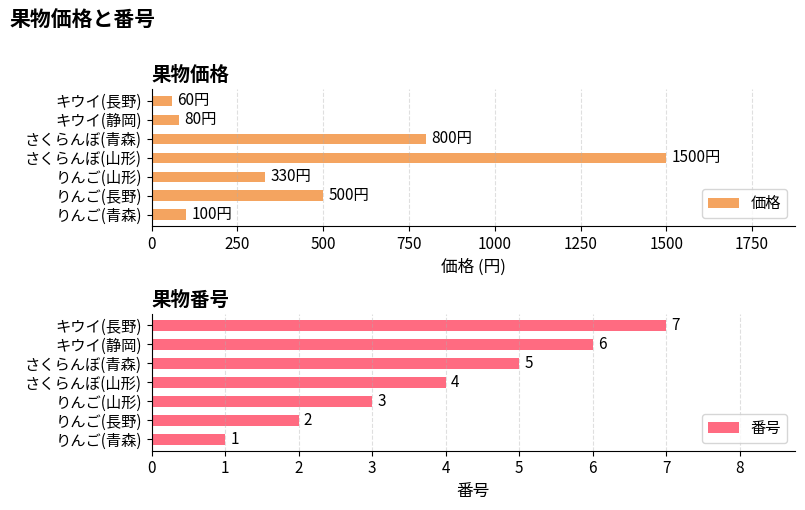

What is the difference between the maximum and minimum values in the 番号 series?

6